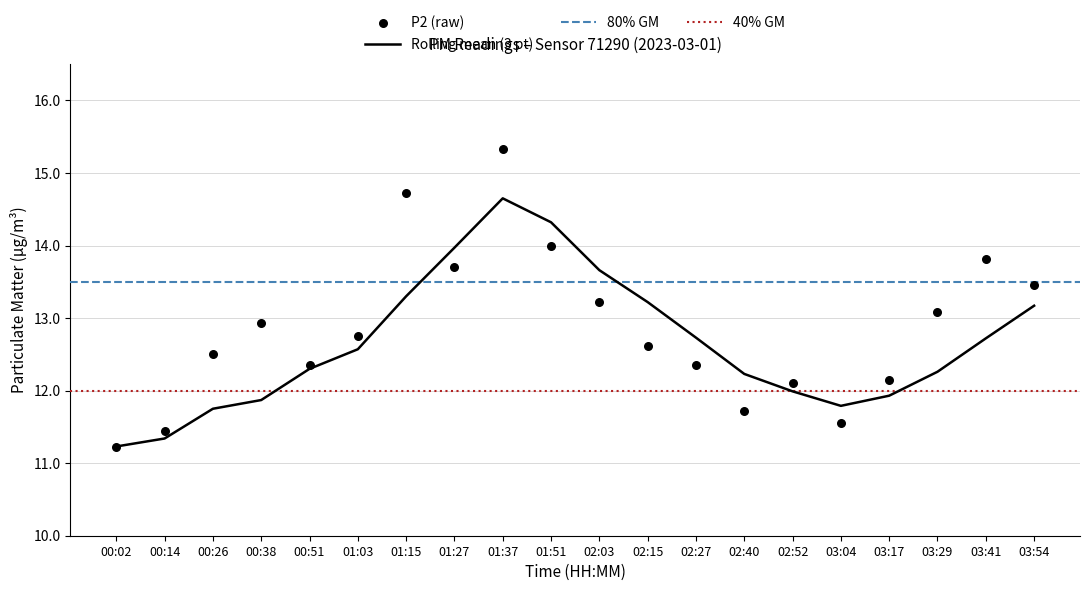

What is the change in value from 02:40 to 03:04?

-0.2